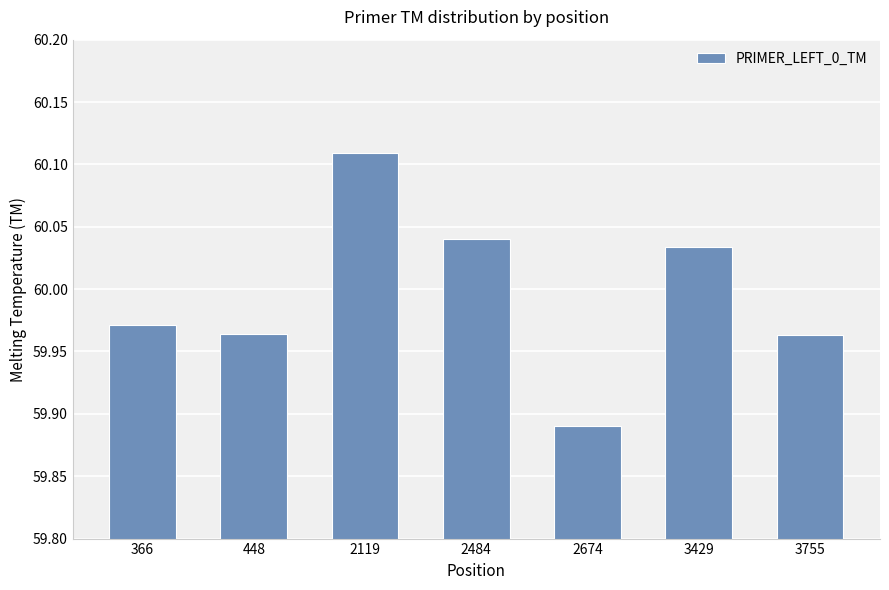

How many series are shown in this chart?

1